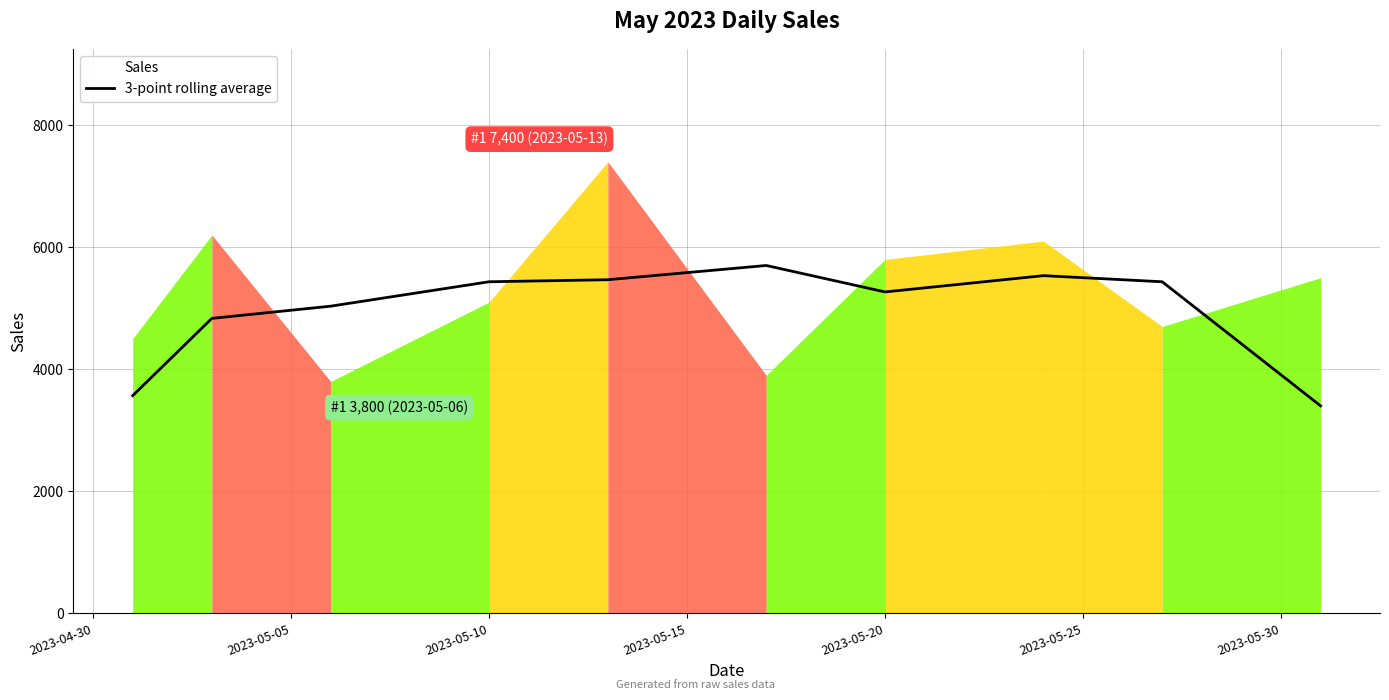

How many interior local valleys (lower than both neighbors) does the data have?

1